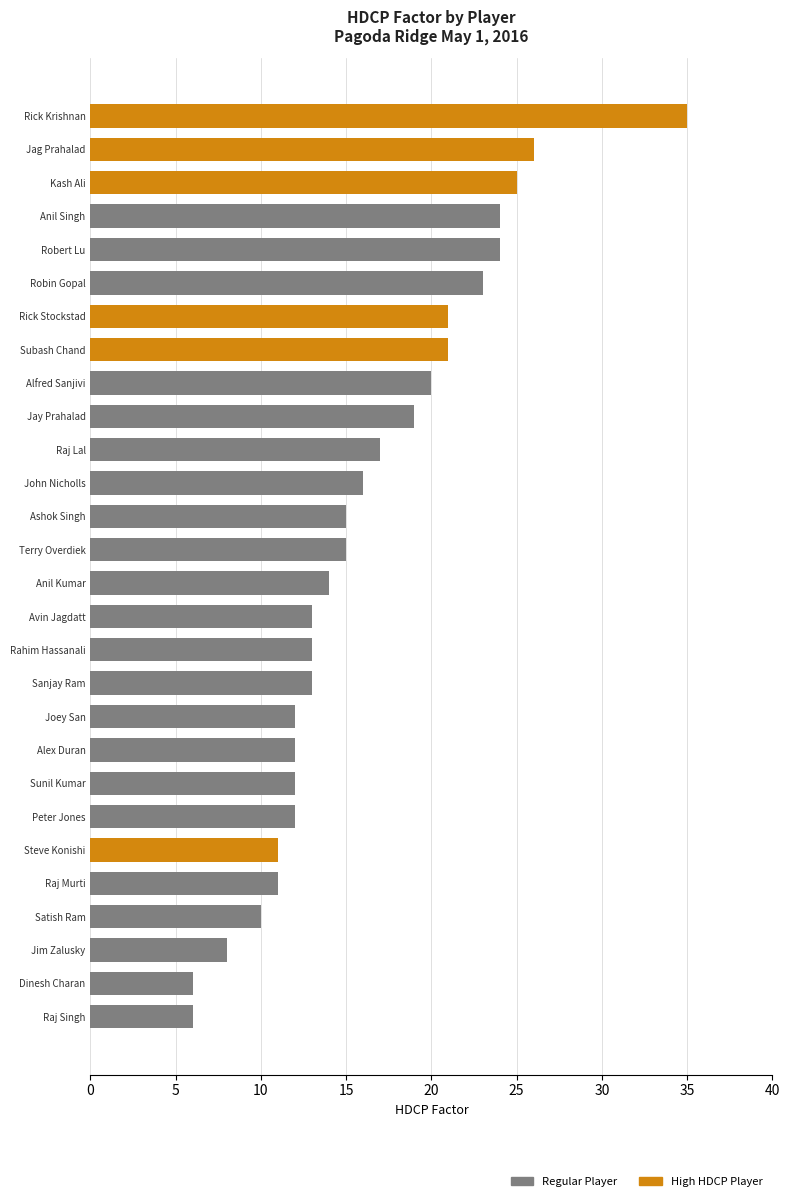

At which label is the value closest to 20?

Alfred Sanjivi